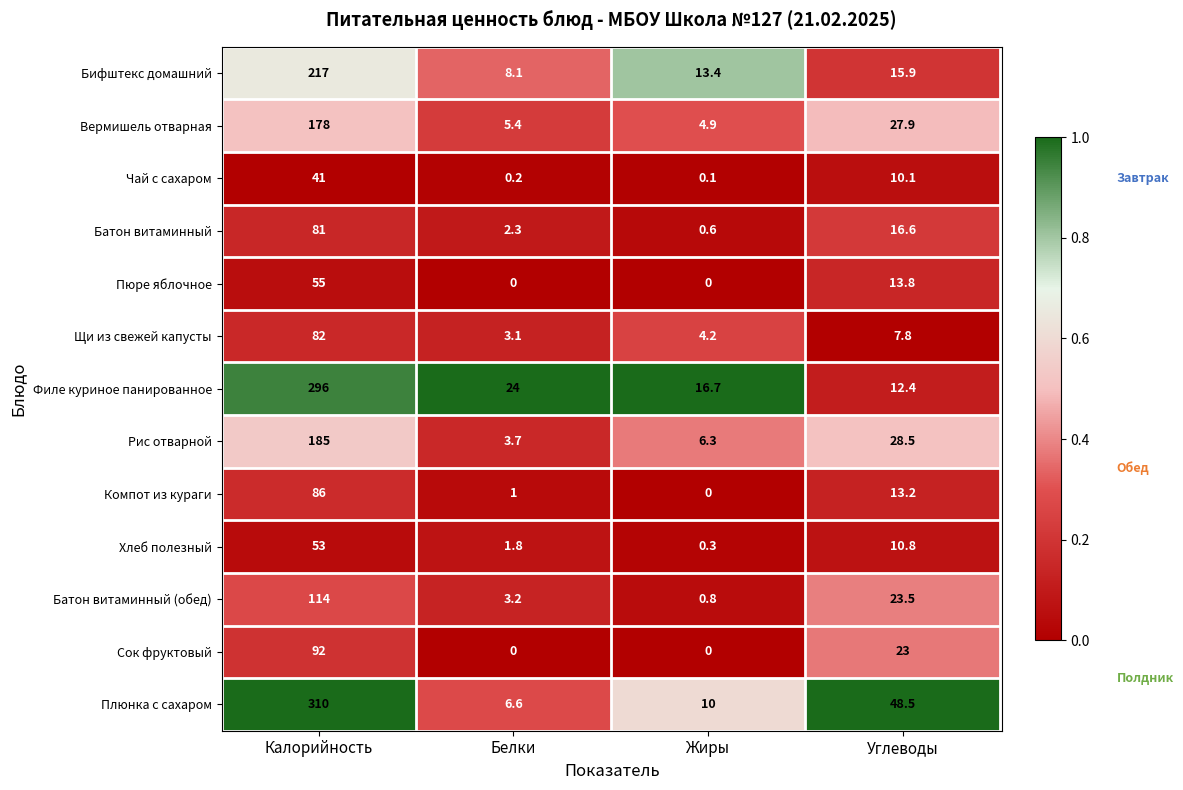

Which label corresponds to the largest value in the chart?

Калорийность